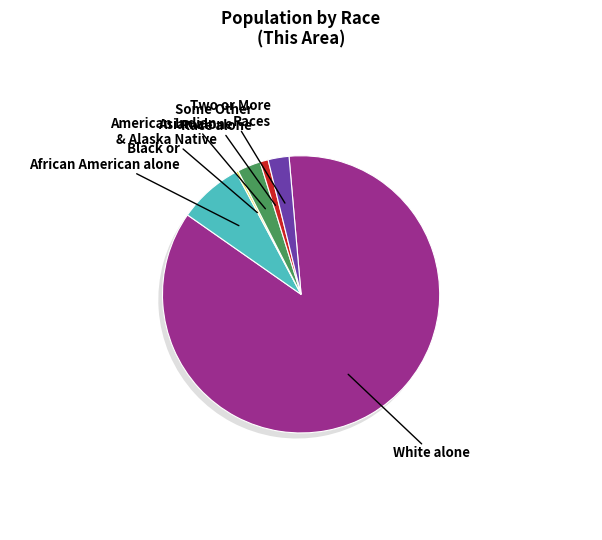

Between Asian alone and Two or More Races, which is larger?

Asian alone